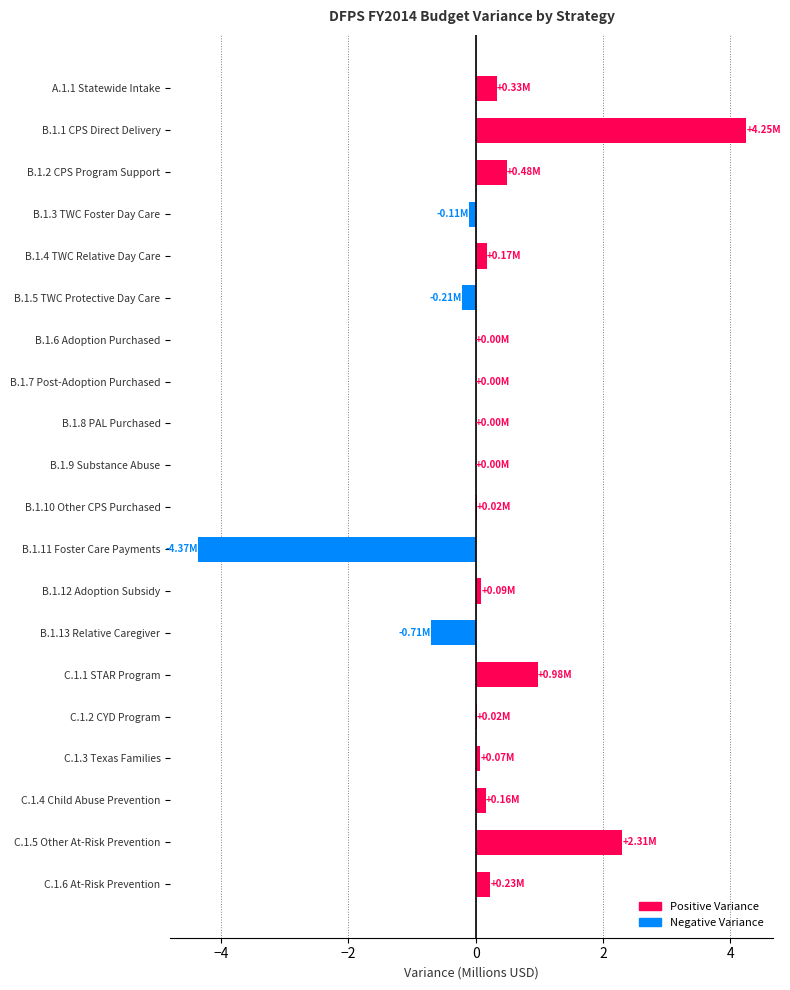

What is the change in value from C.1.1 STAR Program to B.1.11 Foster Care Payments?

-5.3